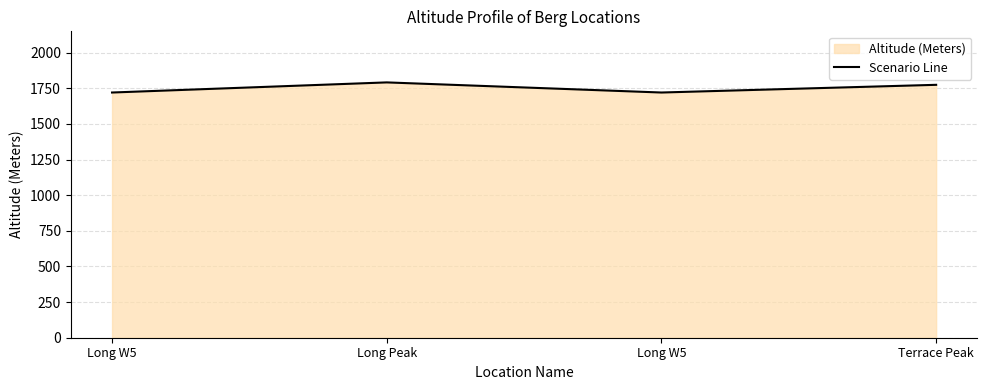

What is the ratio of the value at Long W5 to the value at Long W5?

1.0